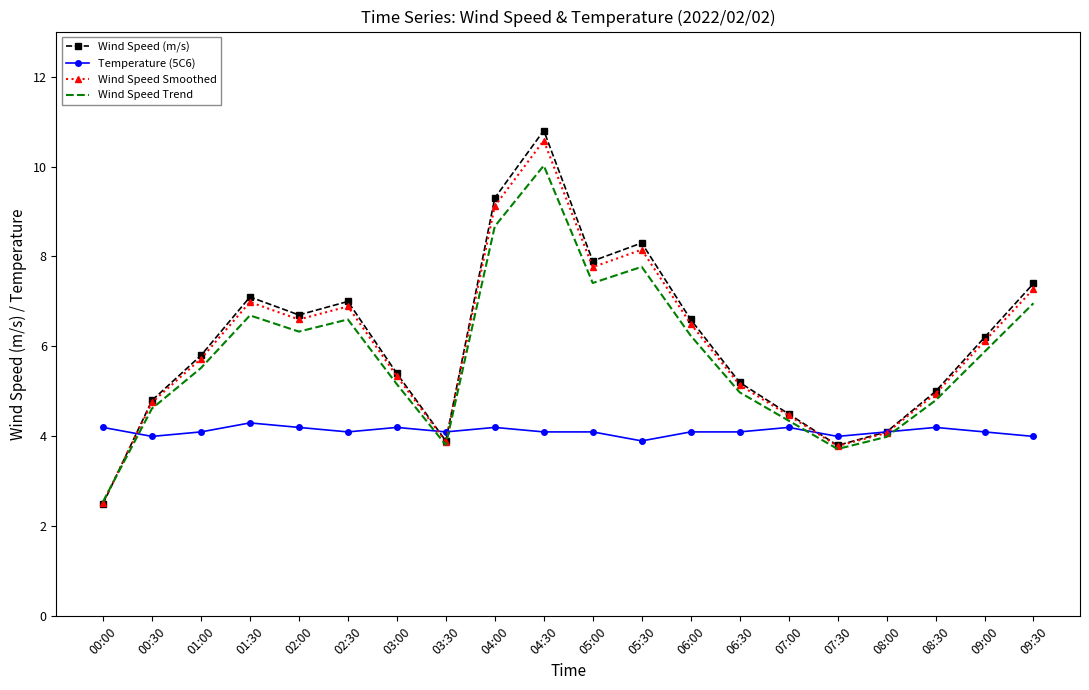

What is the minimum value shown in the chart?

2.5